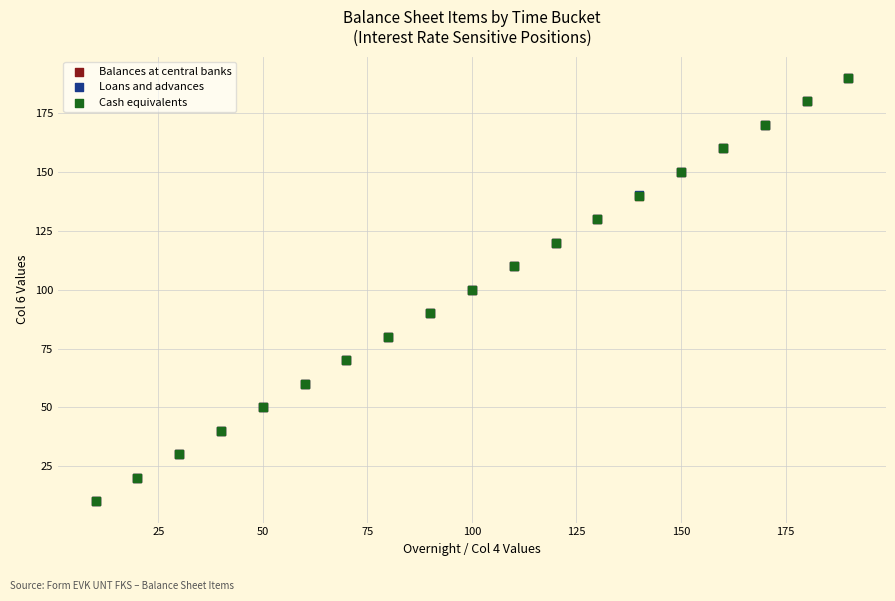

What are all the series names shown in the legend?

Balances at central banks, Loans and advances, Cash equivalents